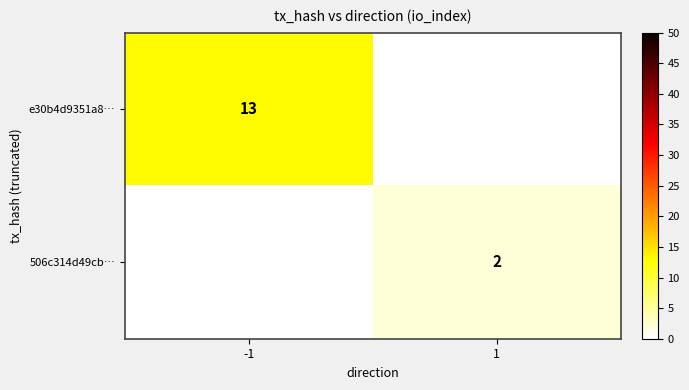

Is it true that e30b4d9351a8… equals 13 at -1?

True